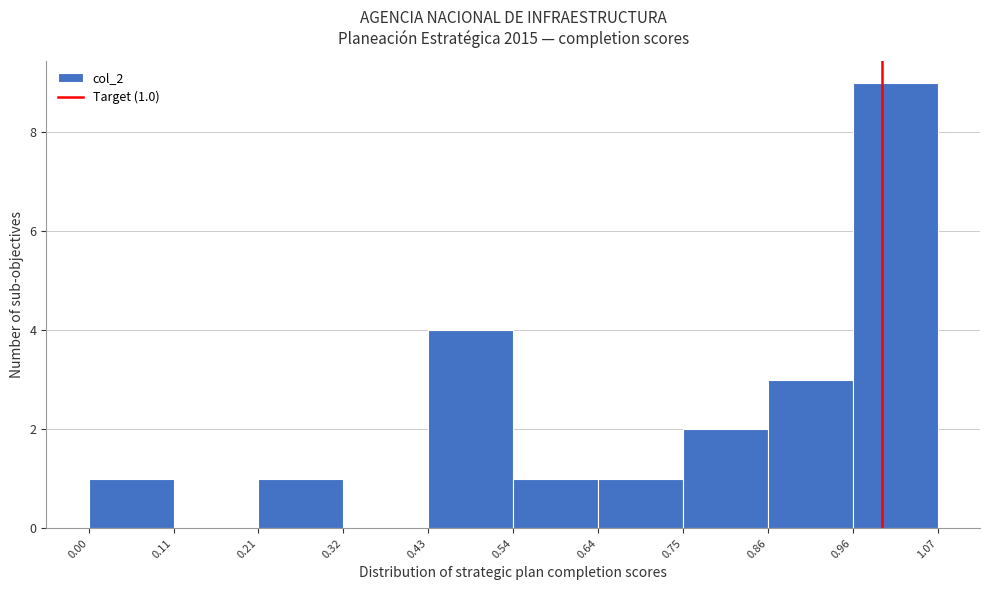

Which range on the x-axis has the tallest bar?

0.96 to 1.07